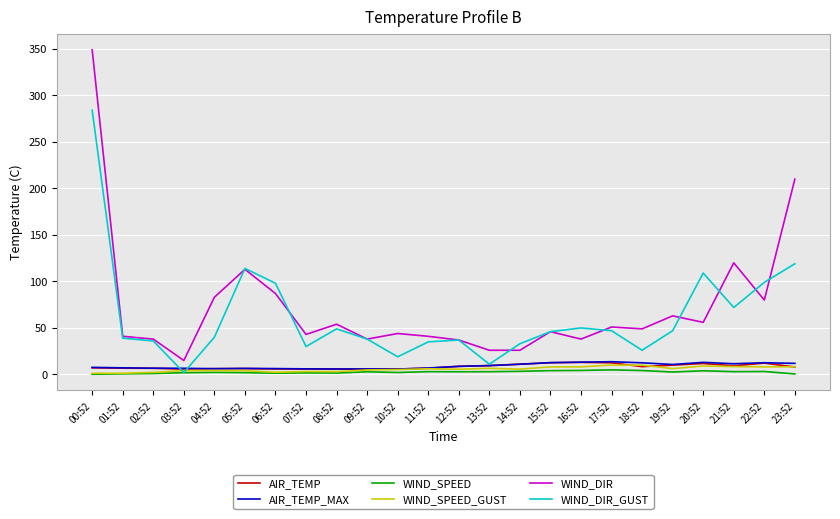

True or false: WIND_SPEED and WIND_DIR intersect in this chart.

False